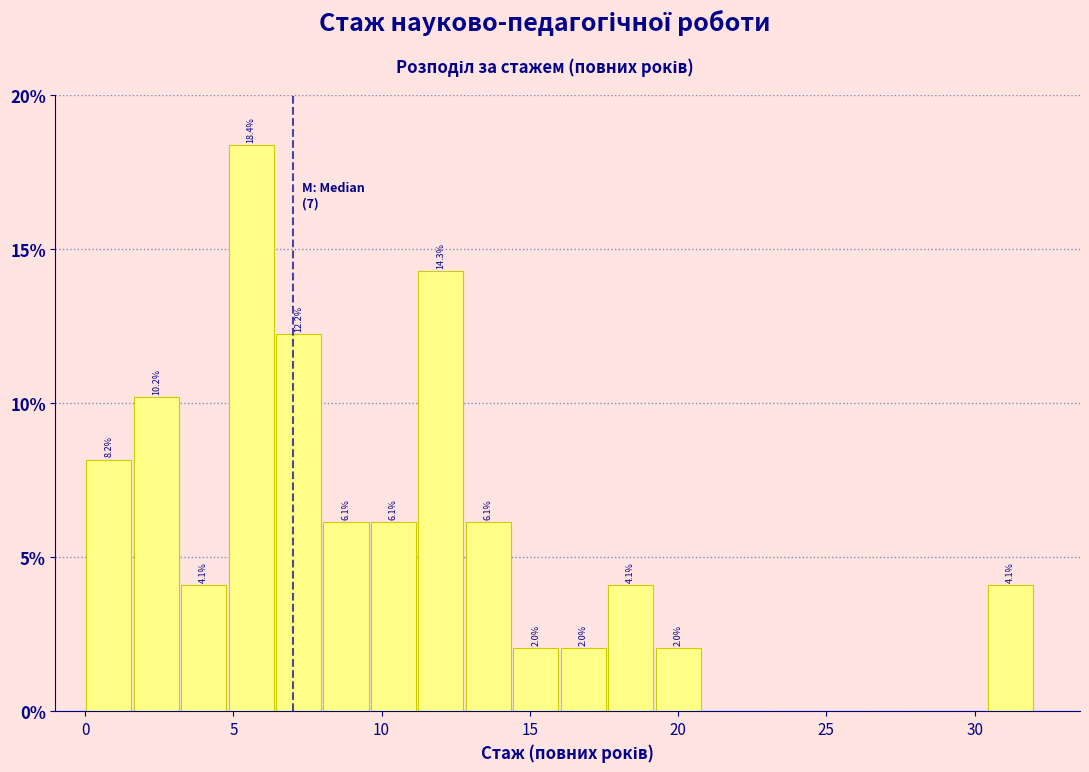

Read against the x-axis, roughly where is the centre of the tallest bar?

5.5